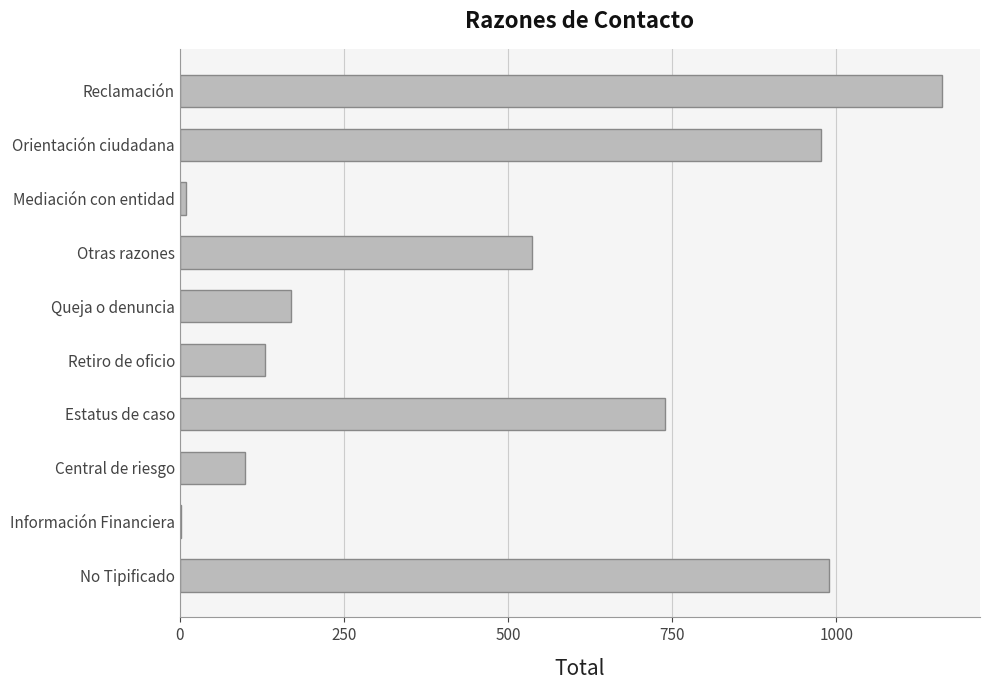

What is the sum of the values at Orientación ciudadana and Retiro de oficio?

1106